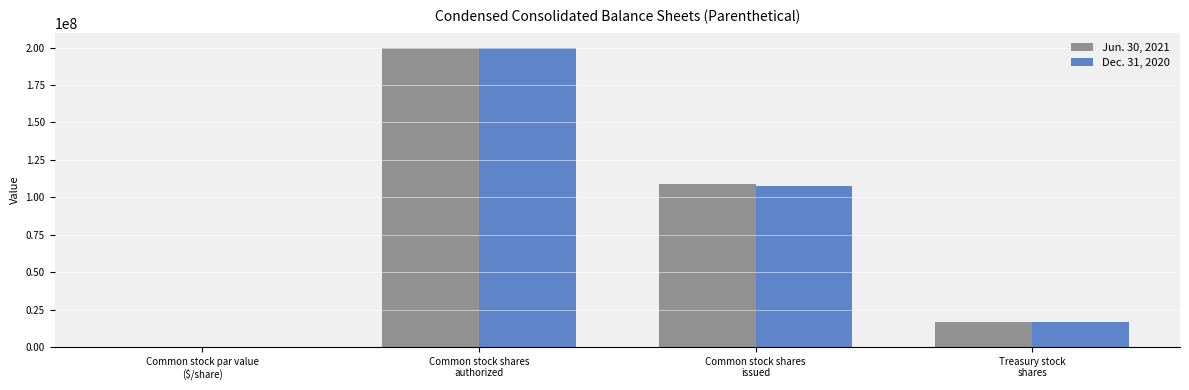

How many data points does each series have?

4